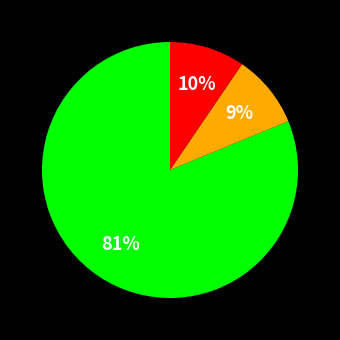

To the nearest percent, what is the difference between the largest and smallest slice percentages?

72%